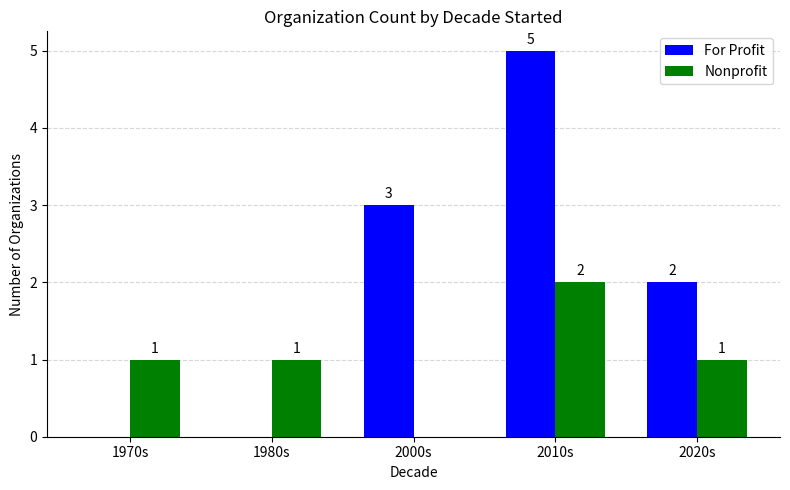

Where does the For Profit series first go above 2?

2000s